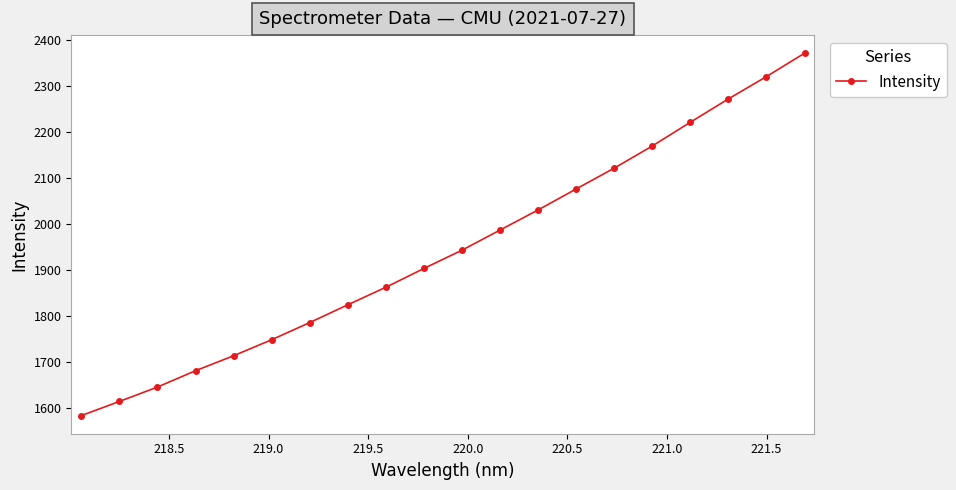

Reading left to right, what are all the values shown in this chart?

1584.1	1614.7	1646.0	1681.5	1714.1	1748.9	1786.1	1824.8	1862.8	1903.7	1943.4	1987.2	2030.8	2076.4	2121.6	2169.7	2221.3	2271.9	2320.5	2371.2